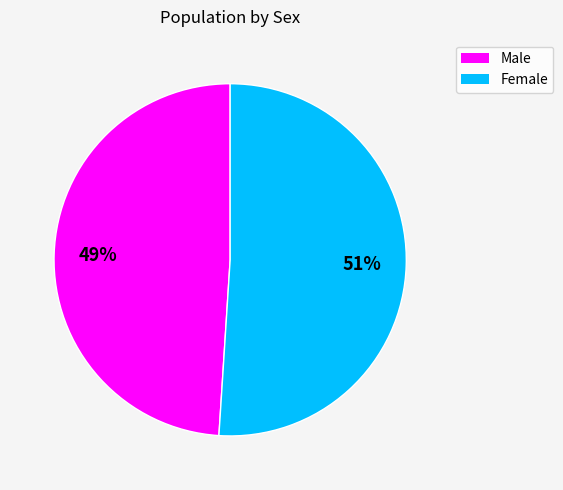

Combined, do Female and Male account for over 50%?

Yes